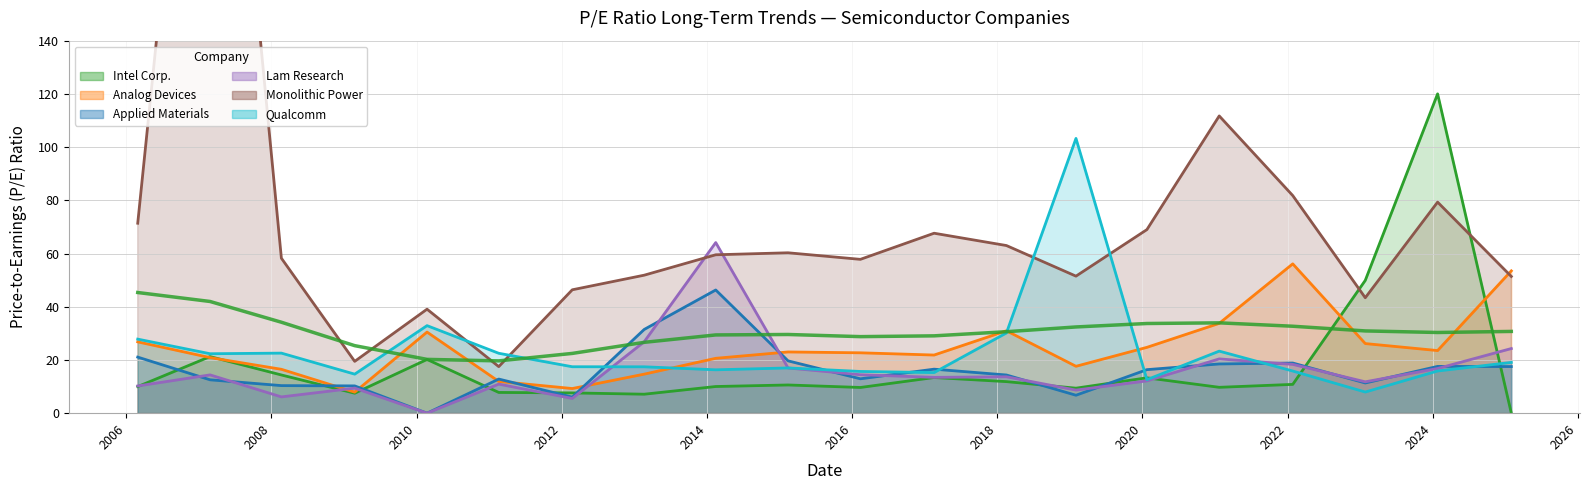

How many values in the Qualcomm series are below 17?

8